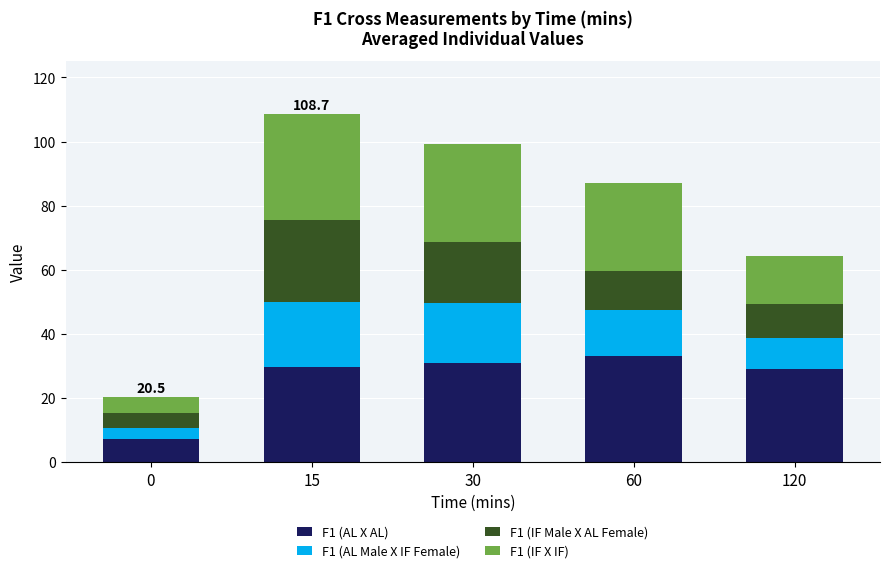

What is the total value across all series at 60?

87.2